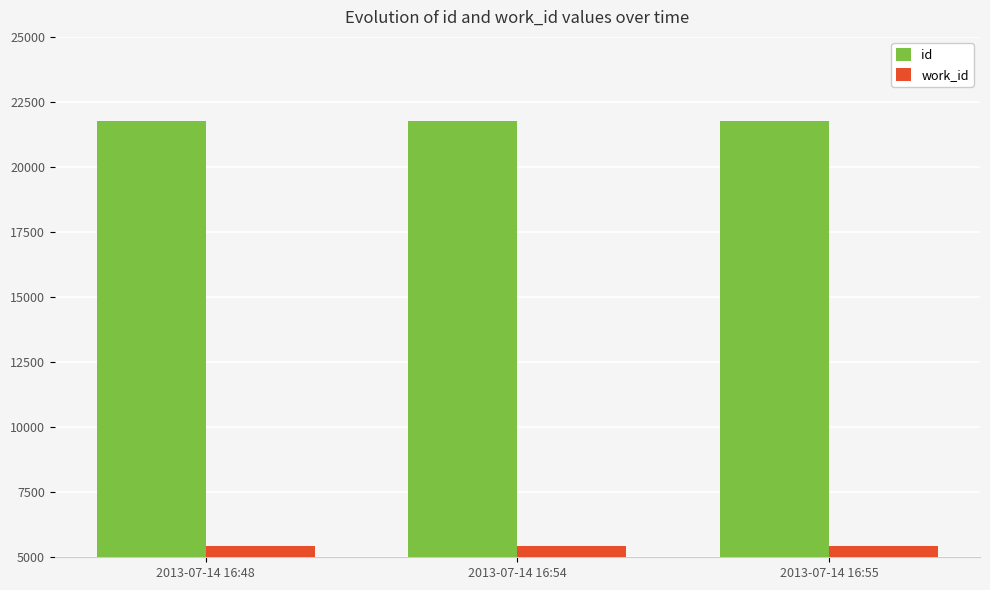

What is the spread (max minus min) of values at 2013-07-14 16:48?

16318